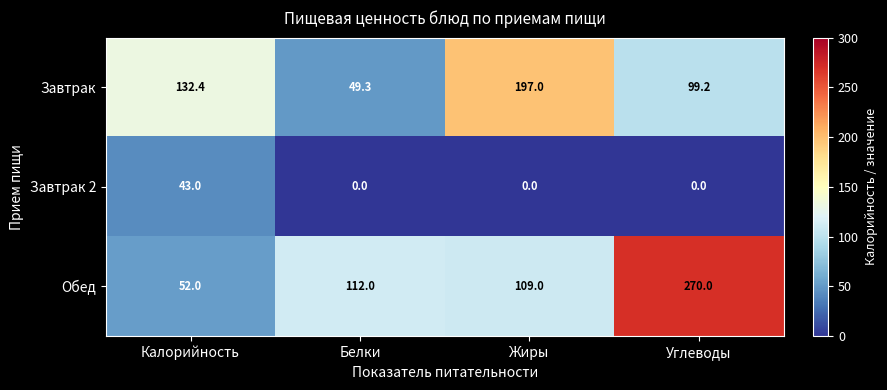

What is the highest value of the Завтрак series?

197.0